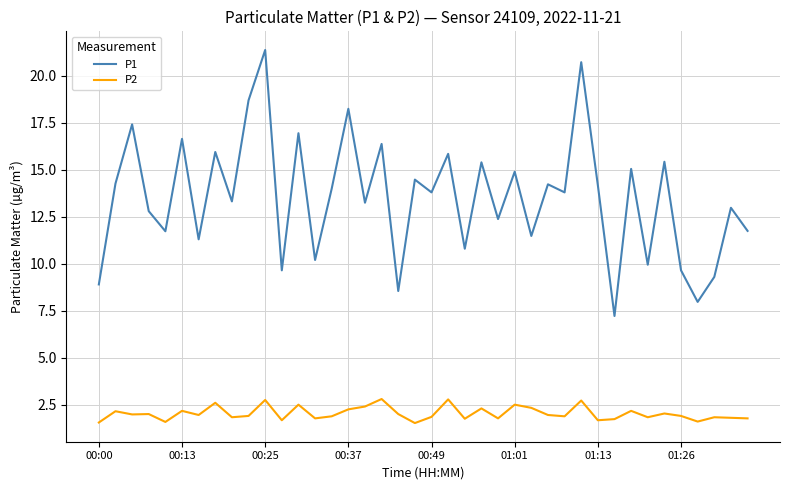

List the series in order of their peak value, lowest first.

P2, P1